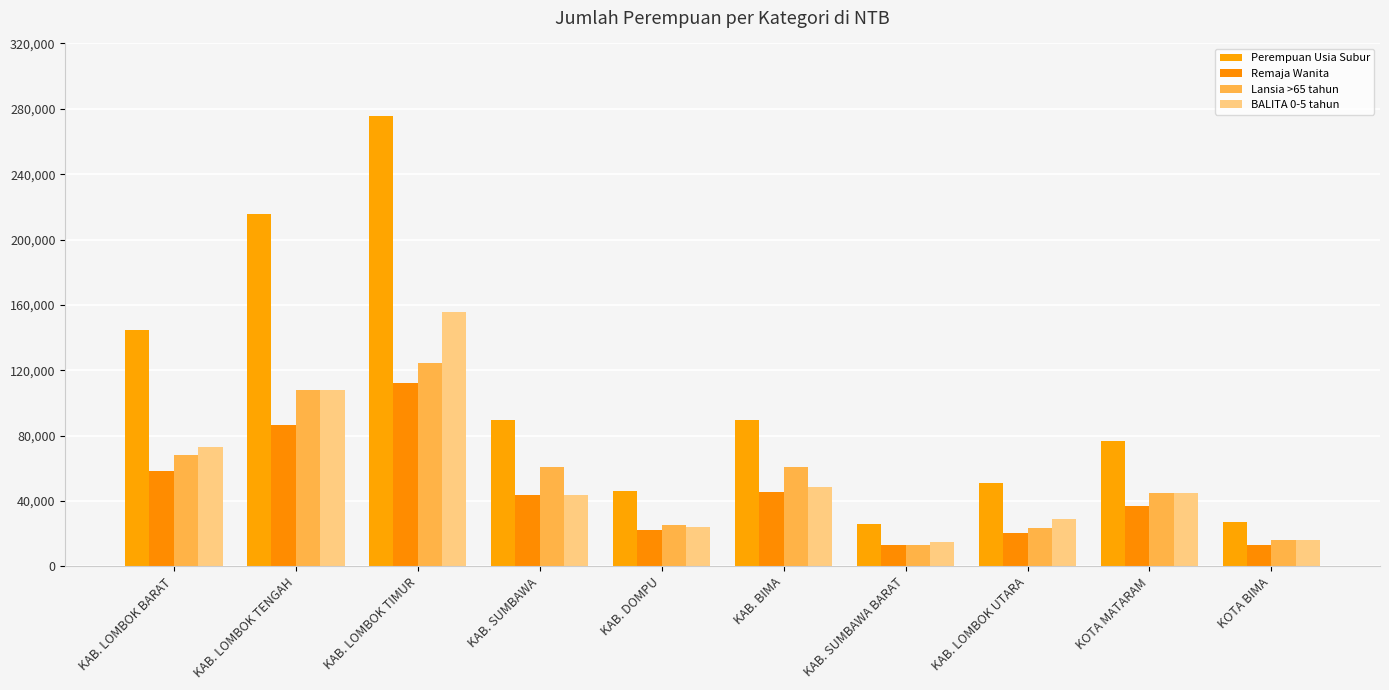

At which category is the sum across all series the highest?

KAB. LOMBOK TIMUR